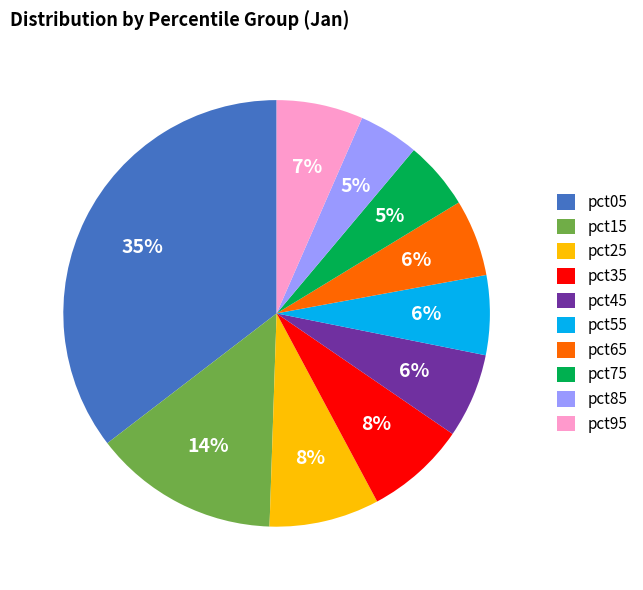

Is there a majority slice in this chart?

No